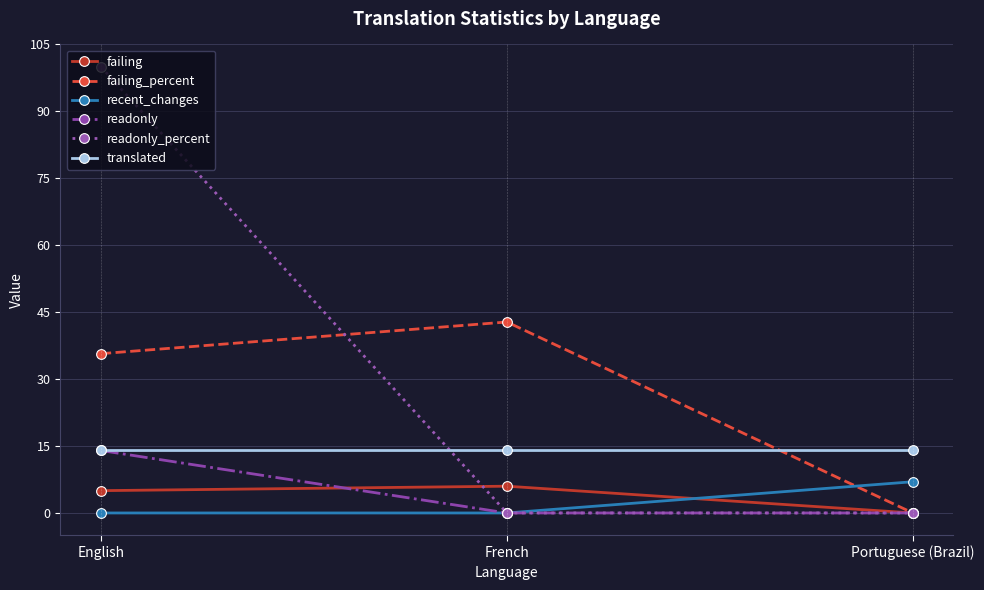

What is the difference between the maximum and second lowest values in the failing_percent series?

7.1